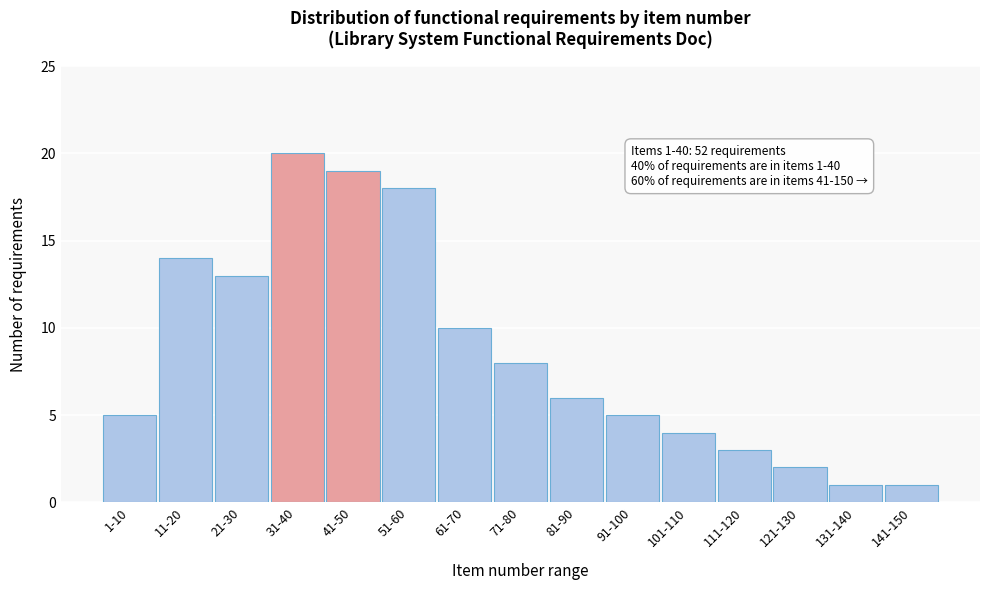

Reading right to left, list all the values displayed in this chart.

141-150=1	131-140=1	121-130=2	111-120=3	101-110=4	91-100=5	81-90=6	71-80=8	61-70=10	51-60=18	41-50=19	31-40=20	21-30=13	11-20=14	1-10=5